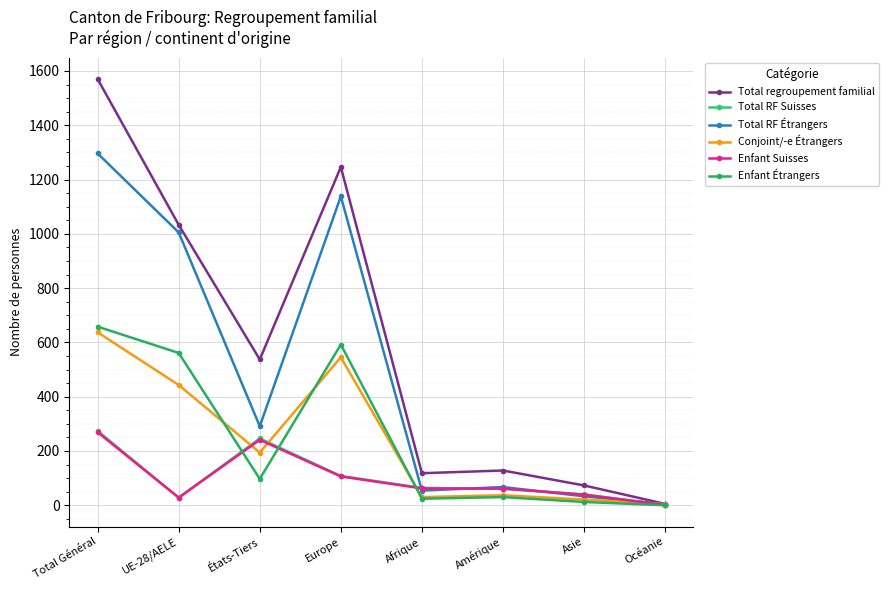

Reading right to left, transcribe all the data shown in this chart.

Total regroupement familial: 5	73	128	118	1246	537	1033	1570
Total RF Suisses: 1	40	61	64	108	246	28	274
Total RF Étrangers: 4	33	67	54	1138	291	1005	1296
Conjoint/-e Étrangers: 4	21	37	30	545	194	443	637
Enfant Suisses: 1	39	61	62	106	241	28	269
Enfant Étrangers: 0	12	30	24	592	97	561	658